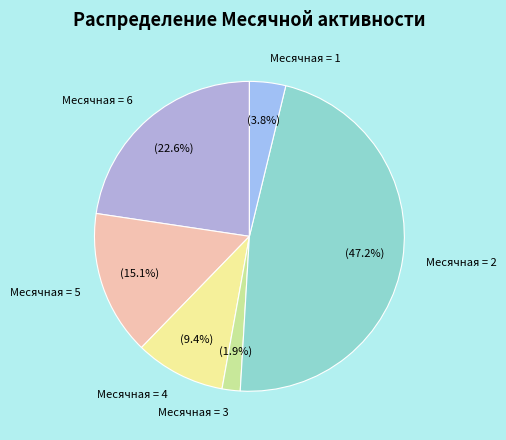

Does Месячная = 5 represent more than half of the total?

No